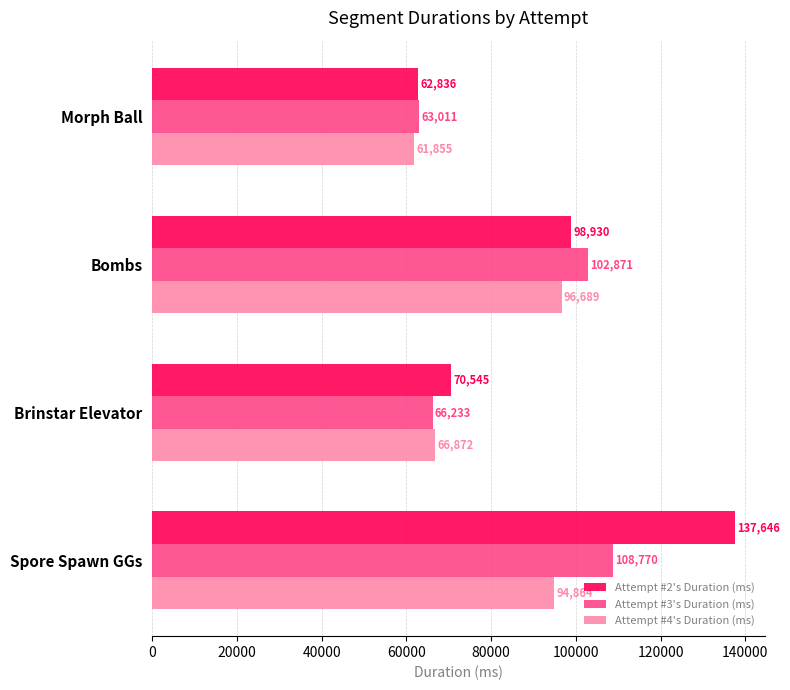

What is the approximate value of Attempt #3's Duration (ms) at Bombs?

102871